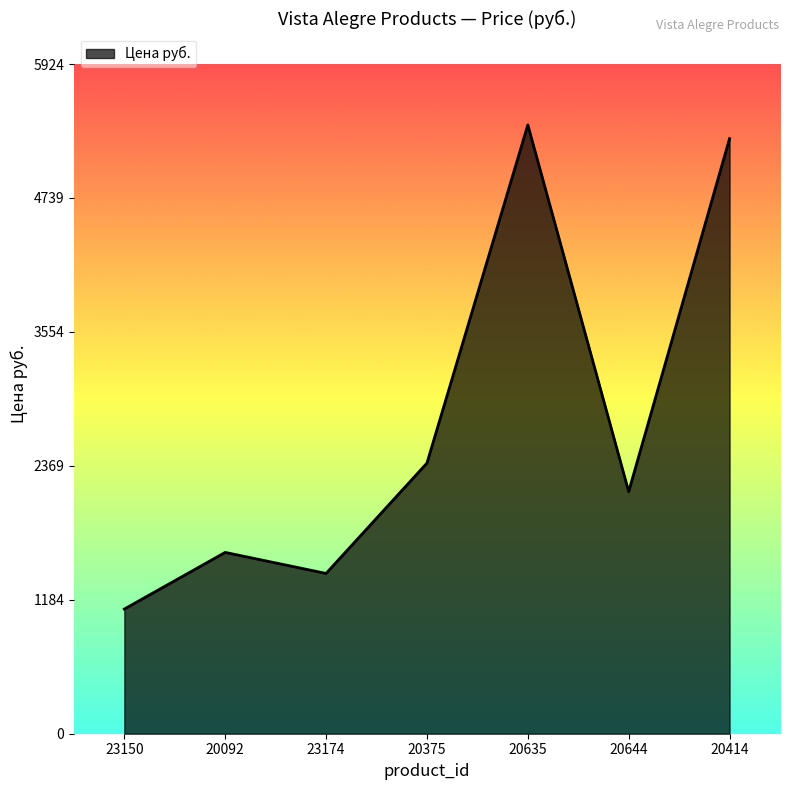

What is the sum of all values?

19312